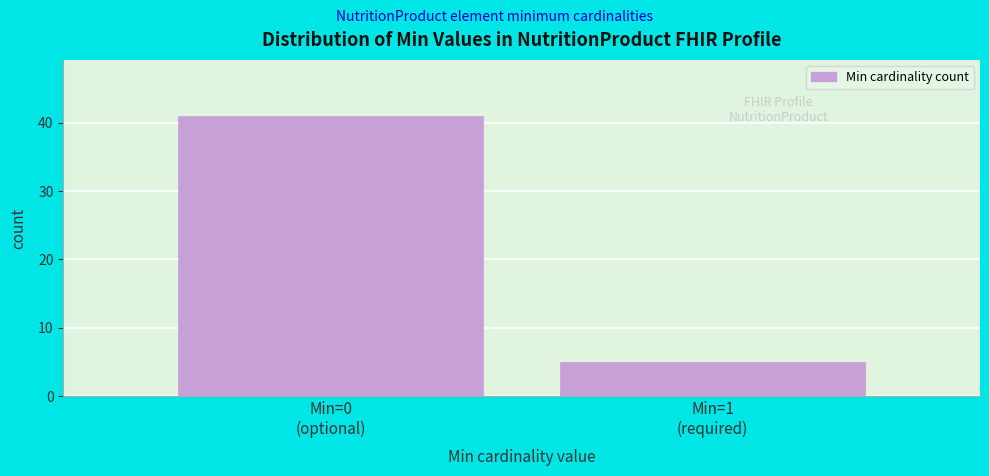

Reading left to right, list all the values displayed in this chart.

41	5